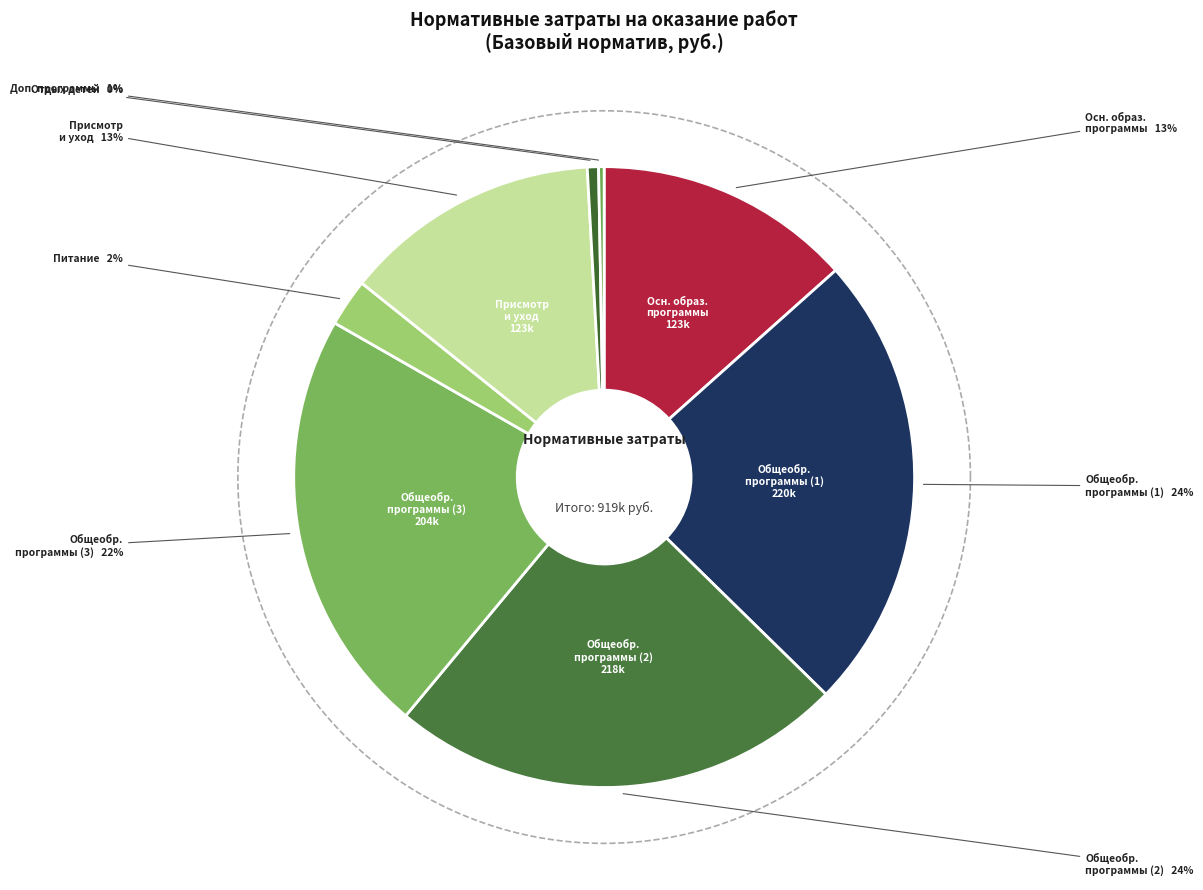

What is the largest slice in the pie chart?

Реализация основных общеобразовательных программ (1)